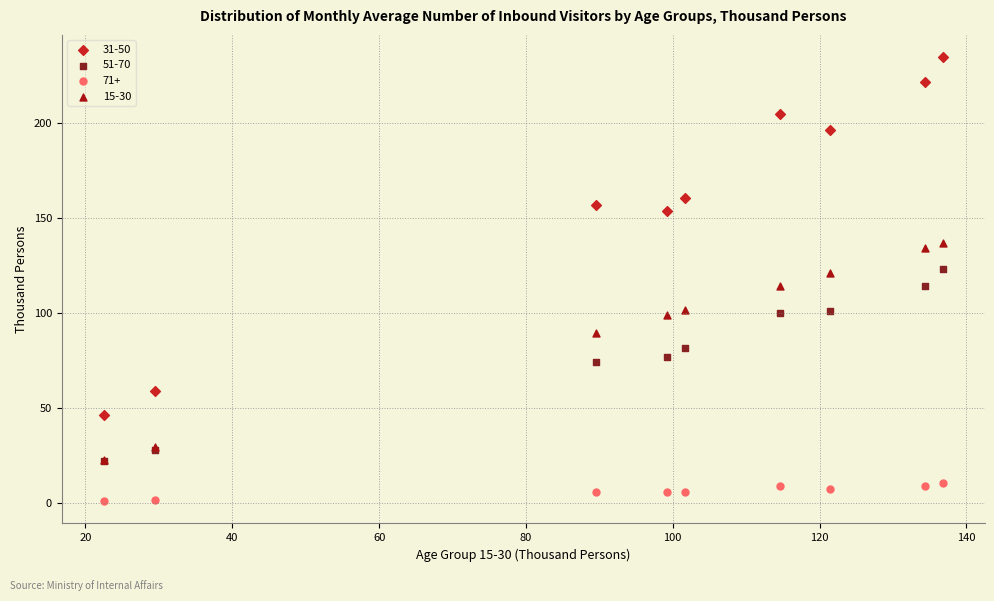

Which series has the largest Y range (max minus min)?

31-50